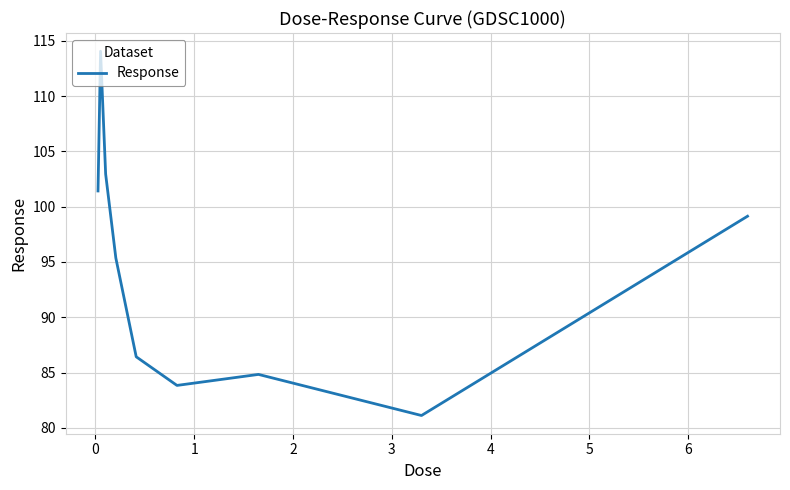

What is the difference between the maximum and minimum values?

32.9